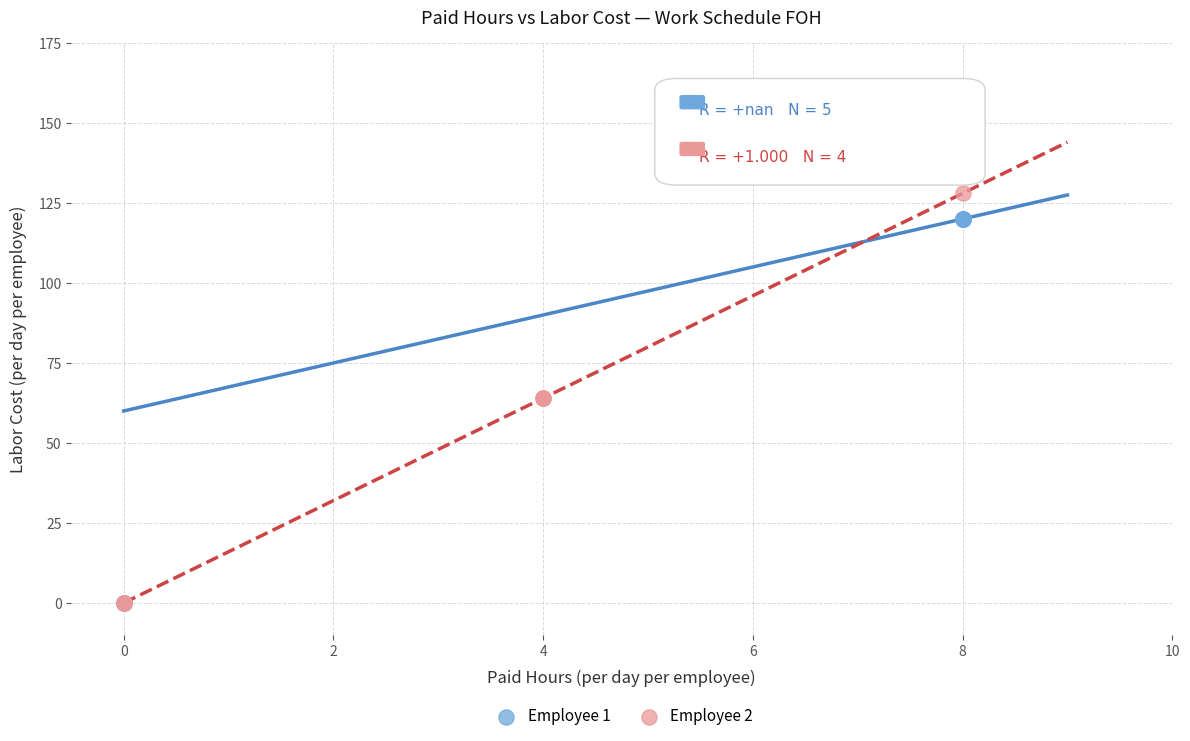

Which series has the widest spread of Y values?

Employee 2